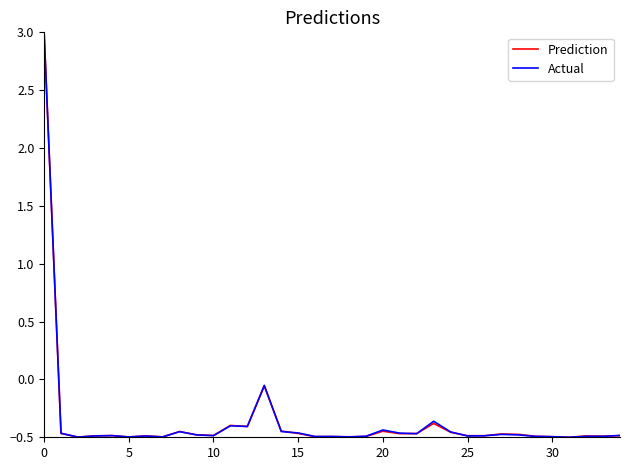

What is the sum of all Actual values?

-12.7